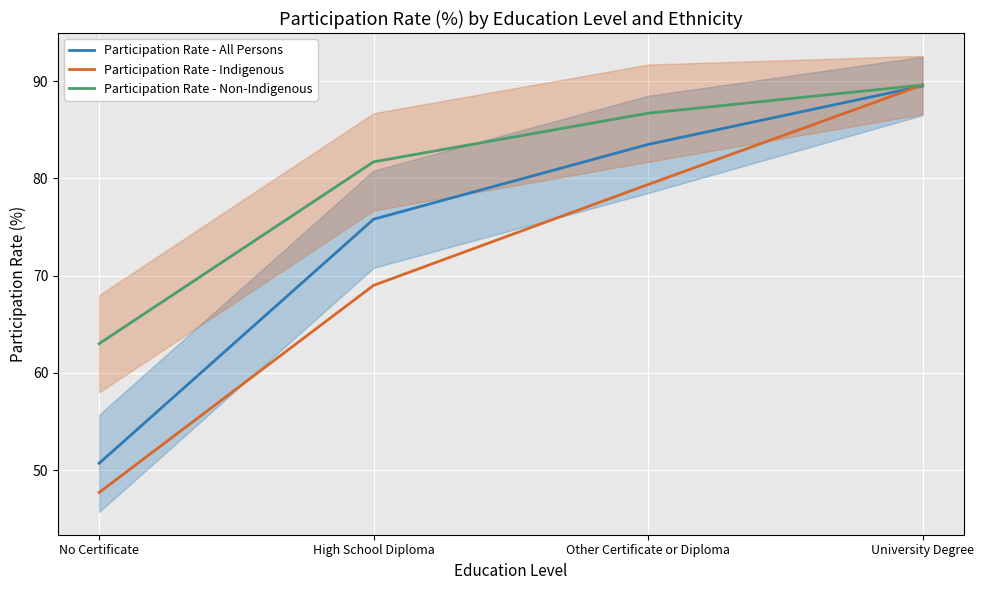

True or false: Participation Rate - Non-Indigenous and Participation Rate - Indigenous intersect in this chart.

False